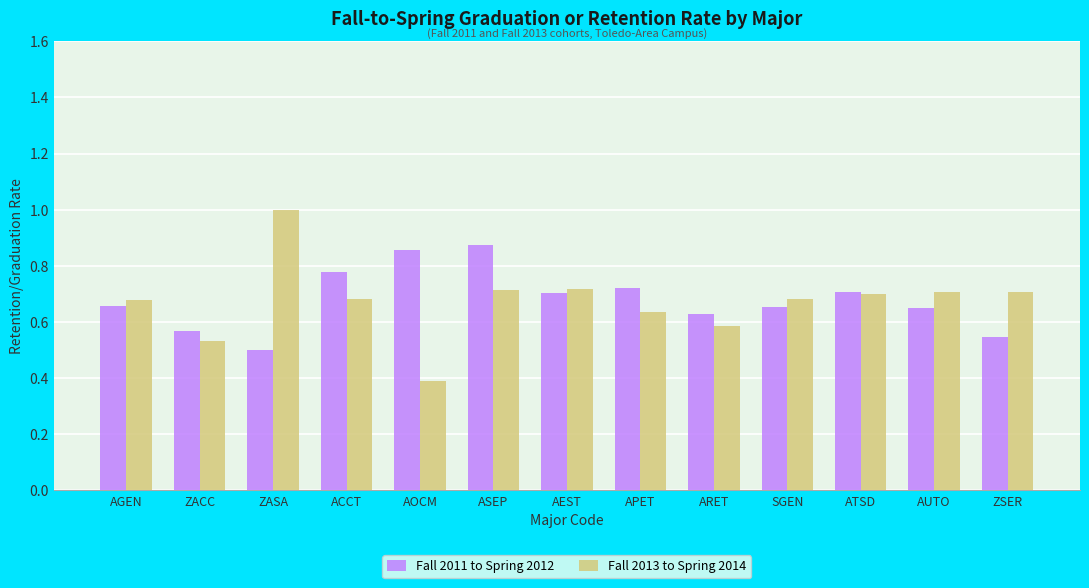

Count the Fall 2013 to Spring 2014 values in the range 0 to 1.

13